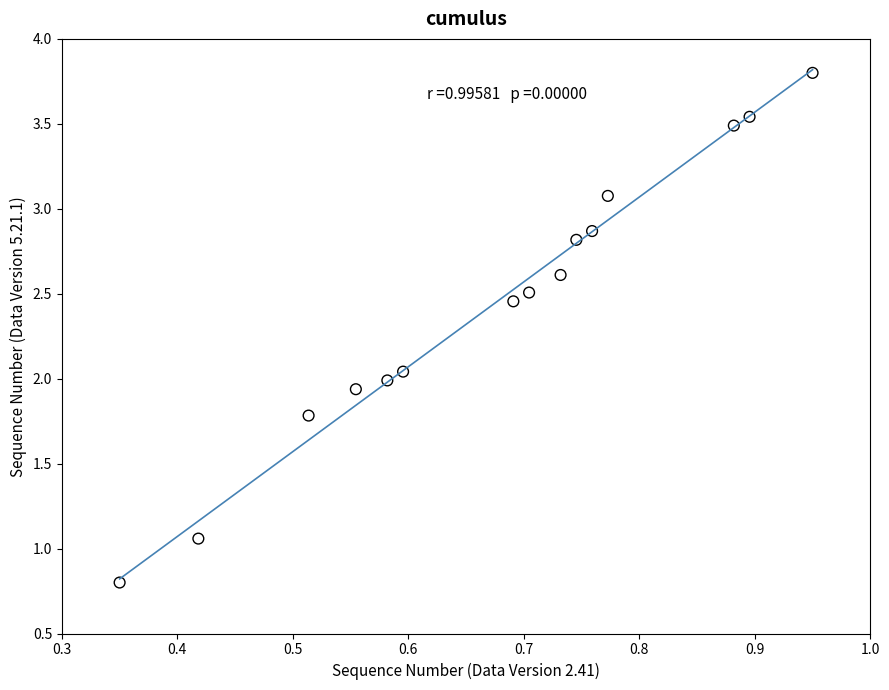

What is the range of X values (max minus min)?

0.6